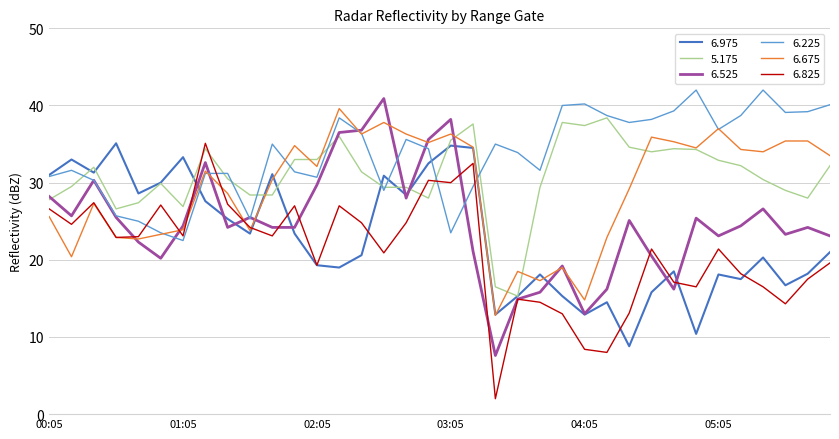

What is the minimum value for 6.975?

8.8